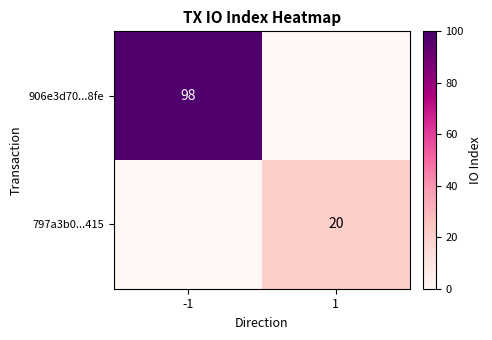

What is the difference between the highest and lowest values at -1?

98